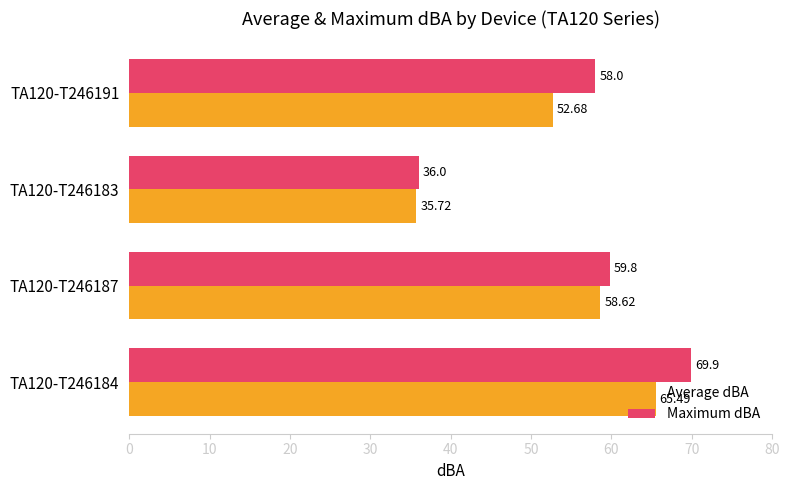

Rank the series by their average value, from highest to lowest.

Maximum dBA, Average dBA